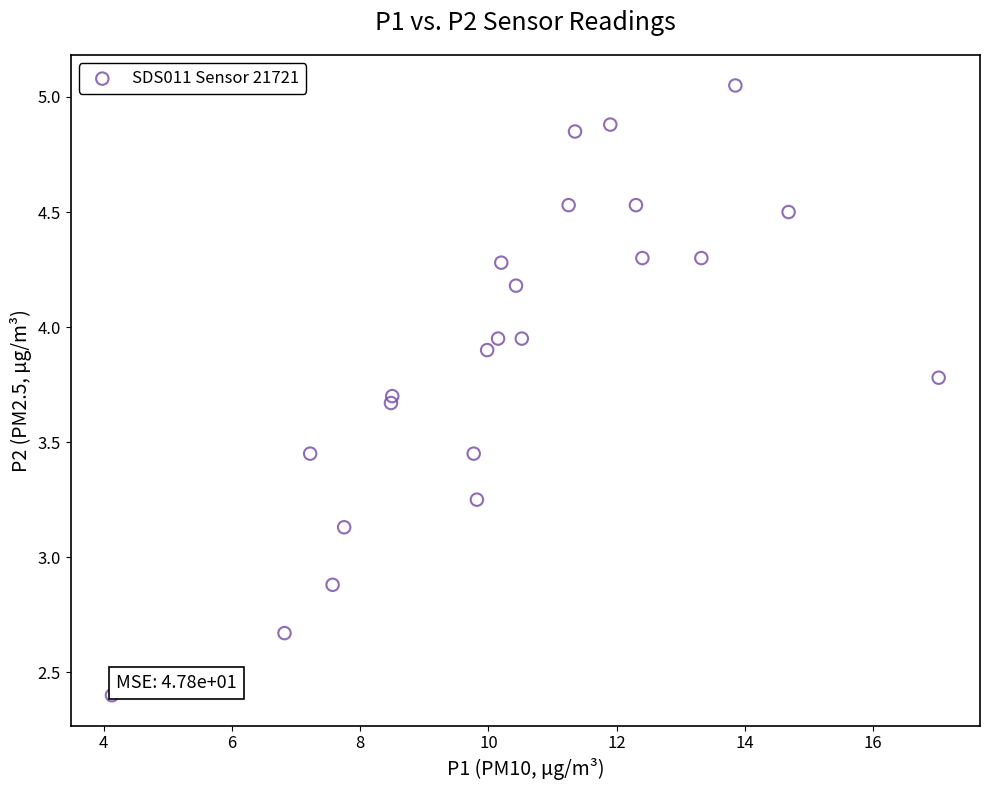

What is the range of X values (max minus min)?

12.9